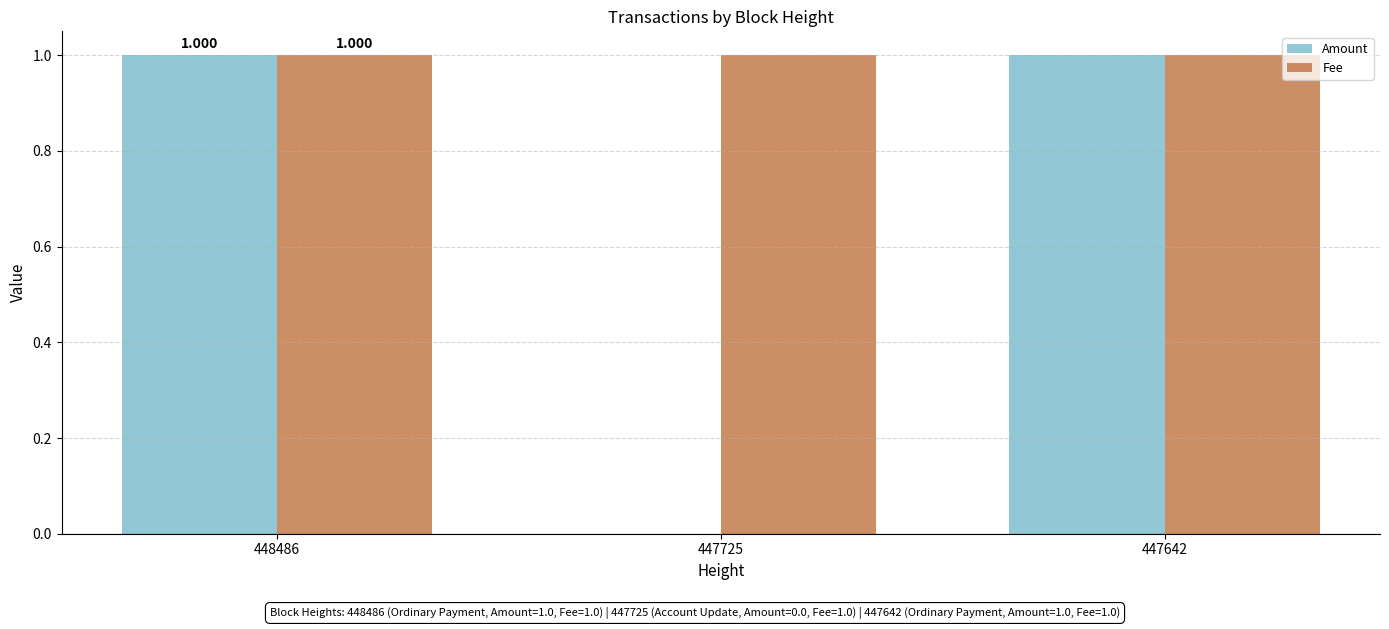

The Amount series shows 2 at 447642. True or false?

False